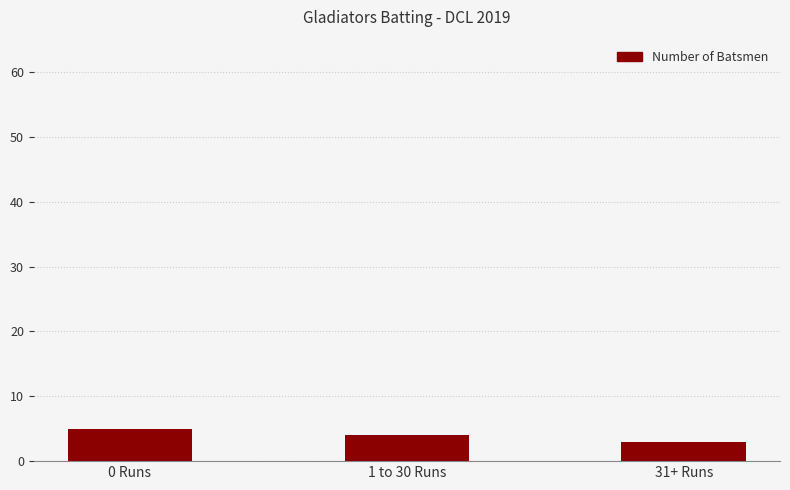

What is the difference between the maximum and second lowest values?

1